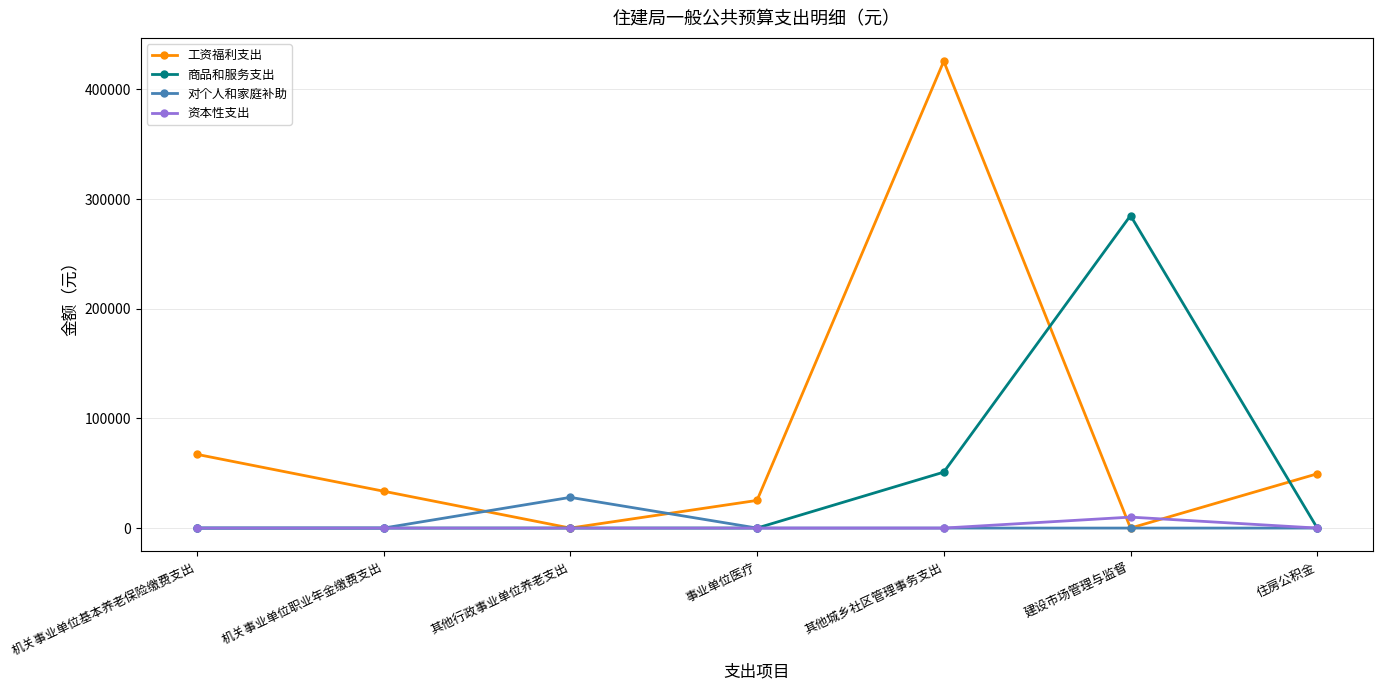

Count the number of data series in this chart.

4